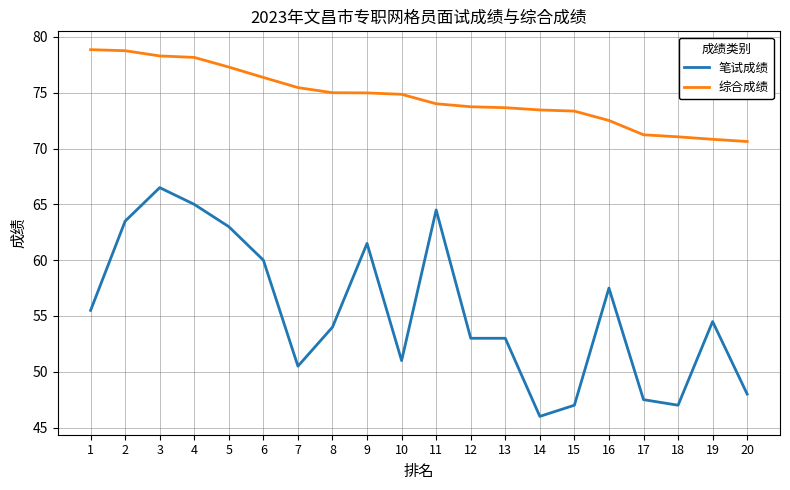

What is the spread (max minus min) of values at 17?

23.7